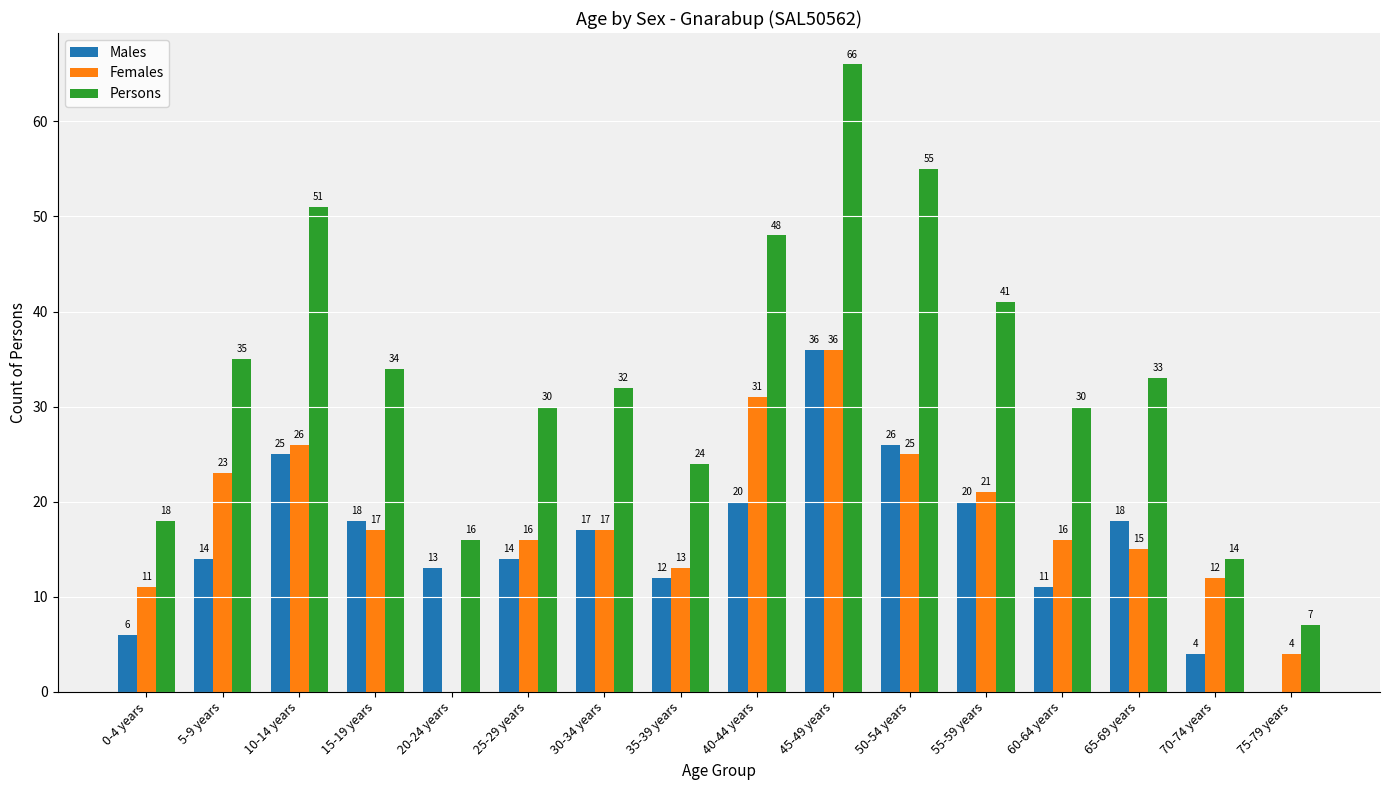

At which category is the sum across all series the highest?

45-49 years